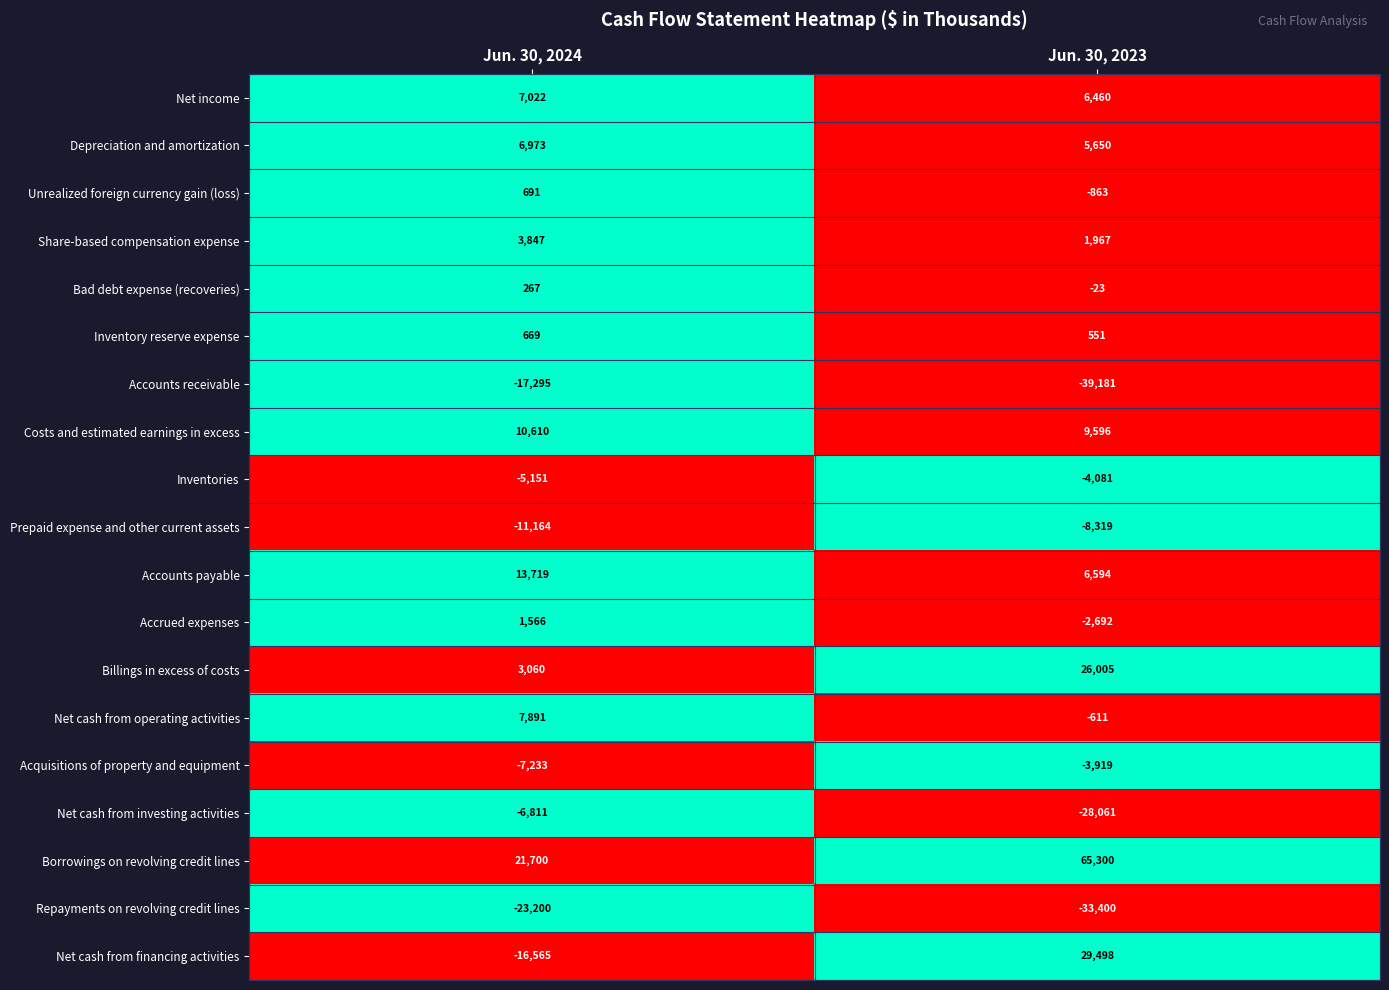

What is the greatest value displayed?

65300